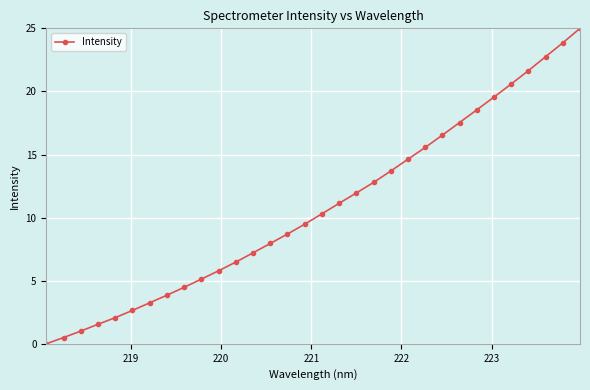

What is the greatest value displayed?

25.0